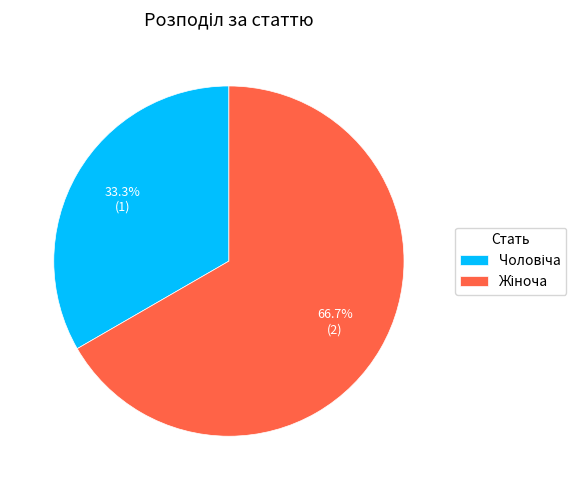

Is there any slice that represents more than half of the pie?

Yes